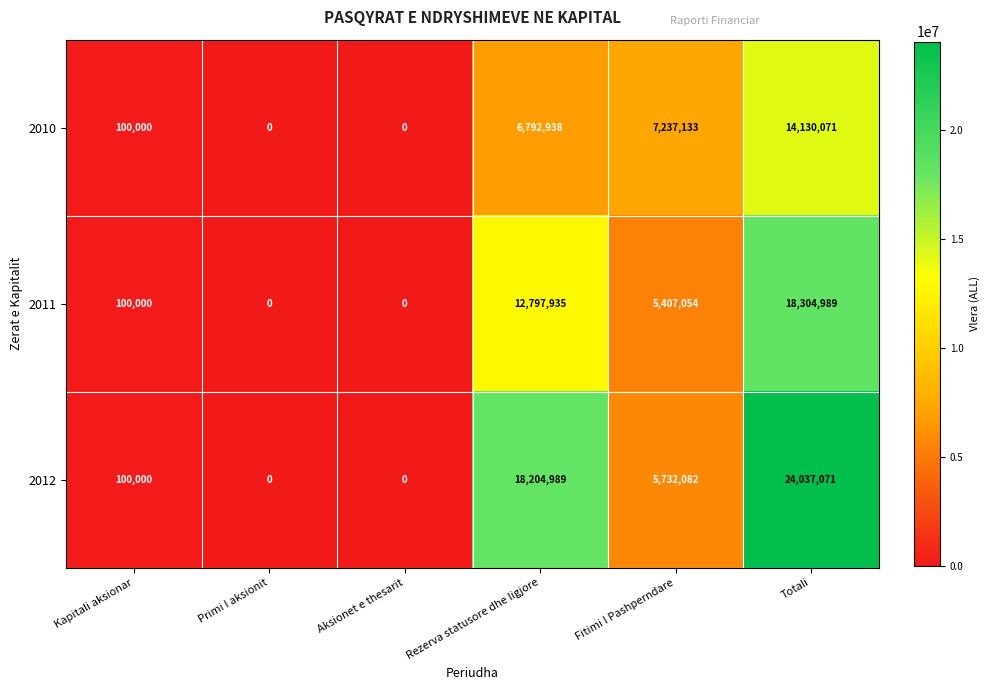

At which category is the sum across all series the highest?

Totali